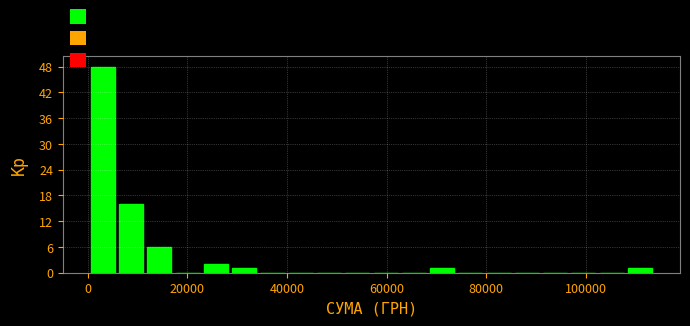

Around what value on the x-axis is the tallest bar? Give the approximate position of its centre, as read against the axis.

4000